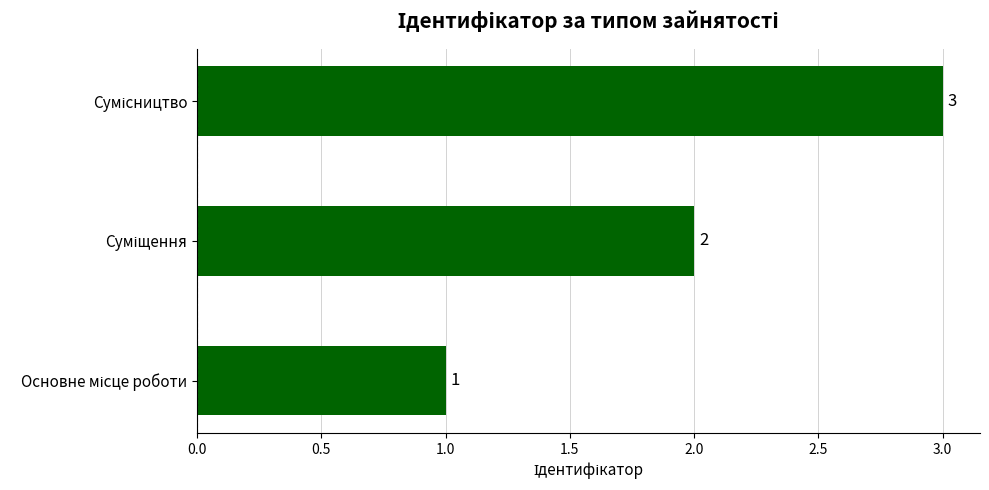

How many values are between 1 and 3?

3